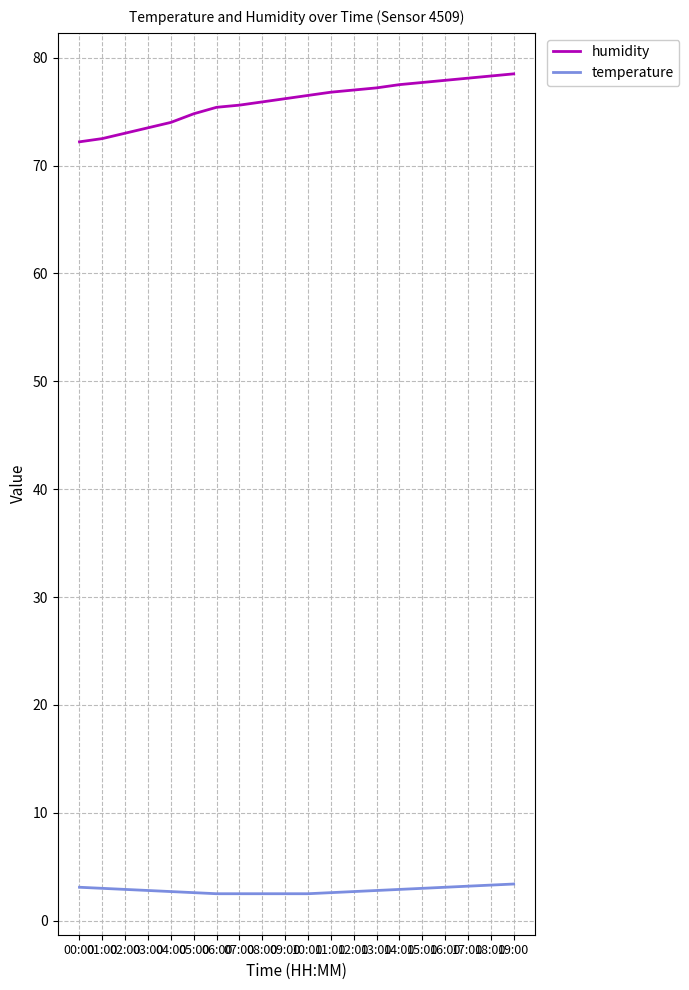

True or false: temperature and humidity cross at least once.

False